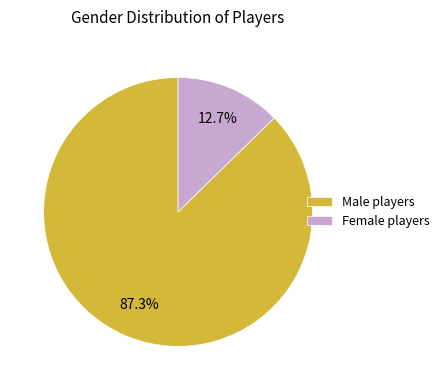

What percentage is NOT represented by Female players?

87.3%